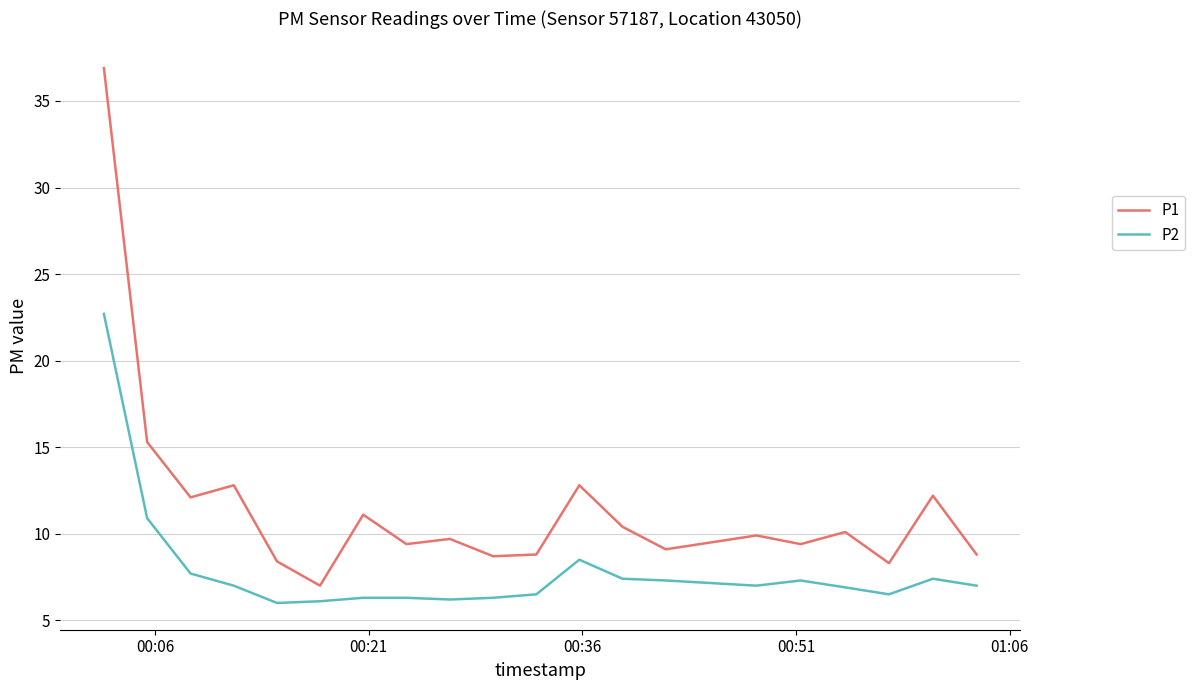

True or false: P1 and P2 cross at least once.

False